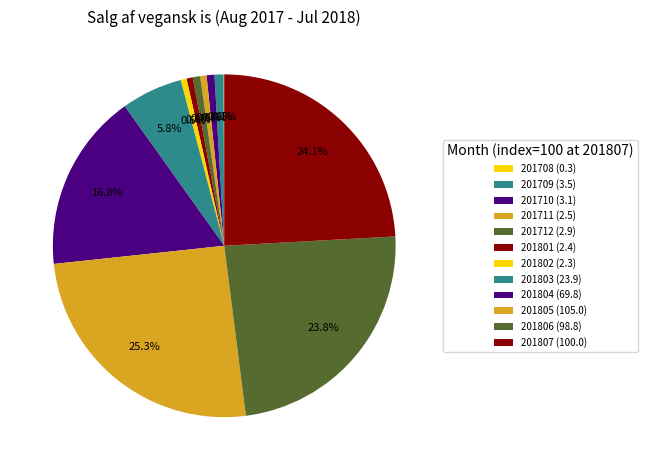

Does 201802 account for over 50% of the chart?

No